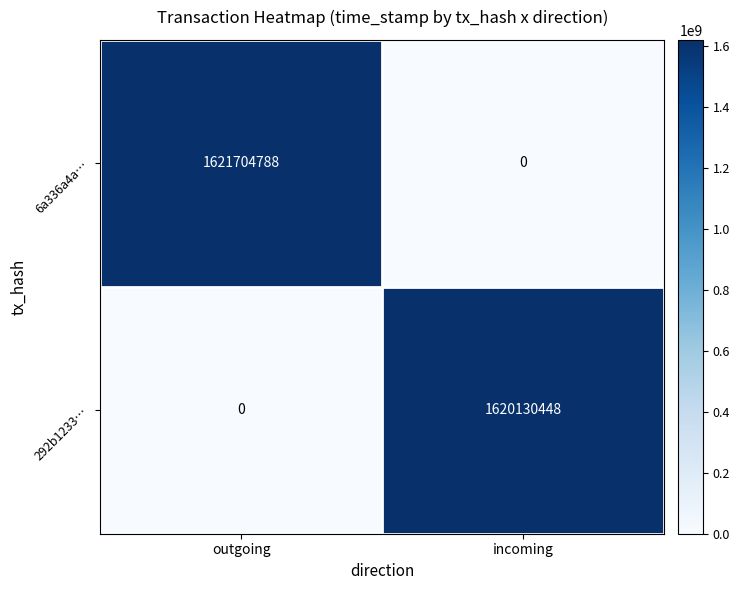

Which series changed the most between outgoing and incoming?

6a336a4a…